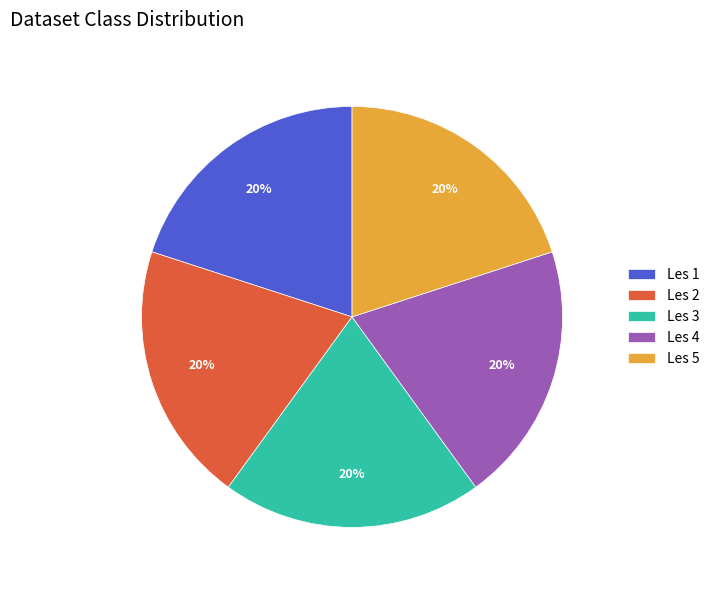

To the nearest percent, what percentage of the pie is Les 5?

20%